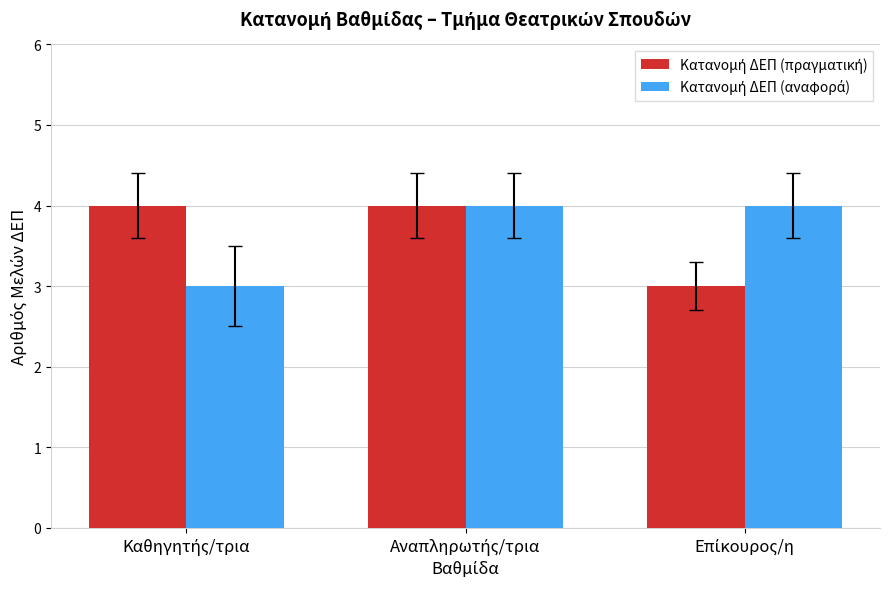

How many bars are there in each group?

2